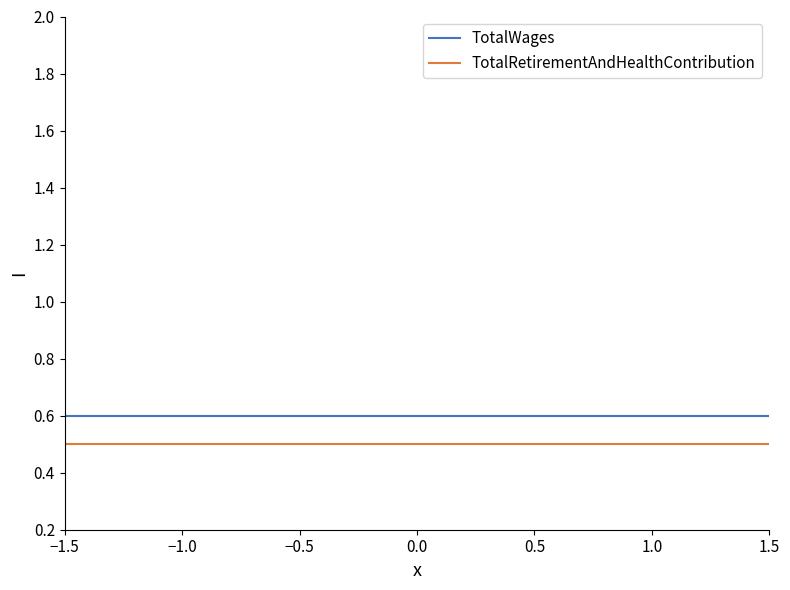

Rank the series by their average value, from lowest to highest.

TotalRetirementAndHealthContribution, TotalWages